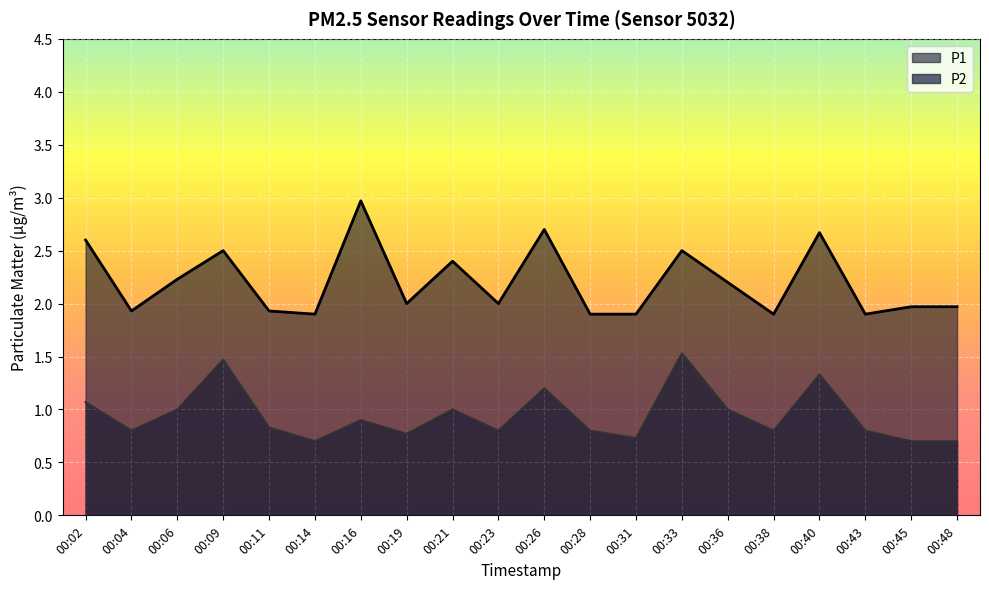

Where is P2 nearest to the value 1?

00:06